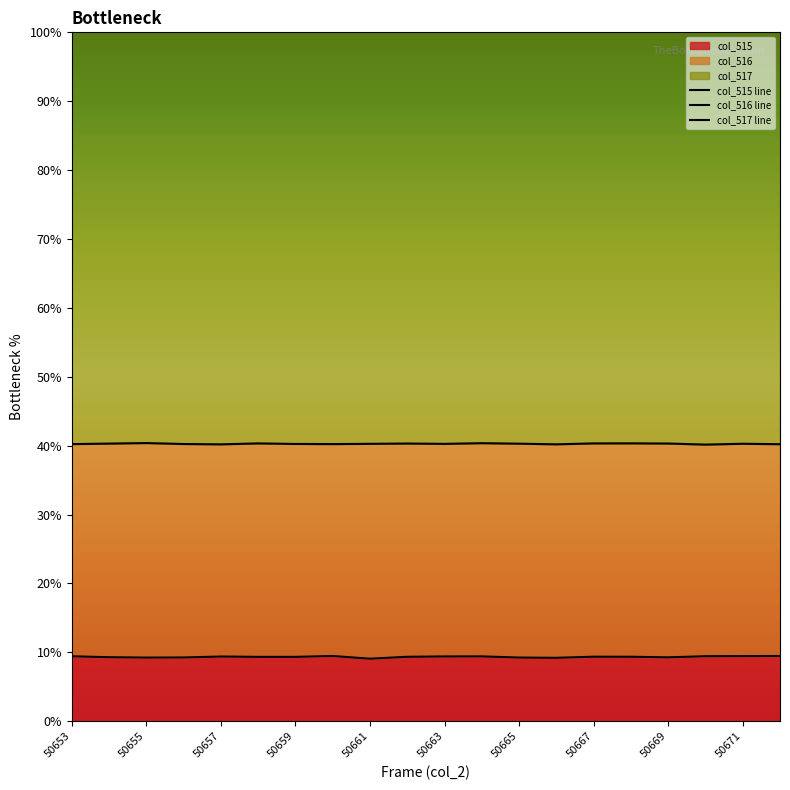

List the series in order of their overall mean, lowest first.

col_515 line, col_516 line, col_517 line